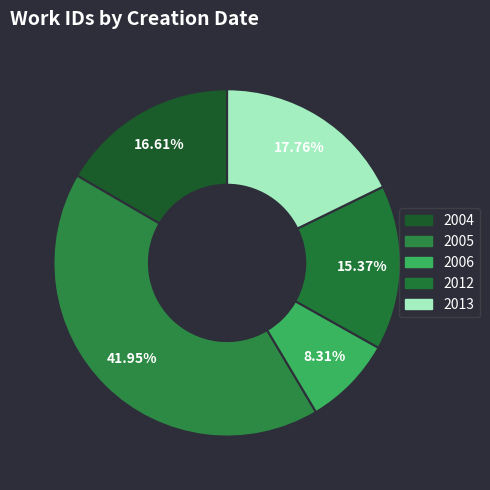

To the nearest percent, what is the average slice percentage?

20%